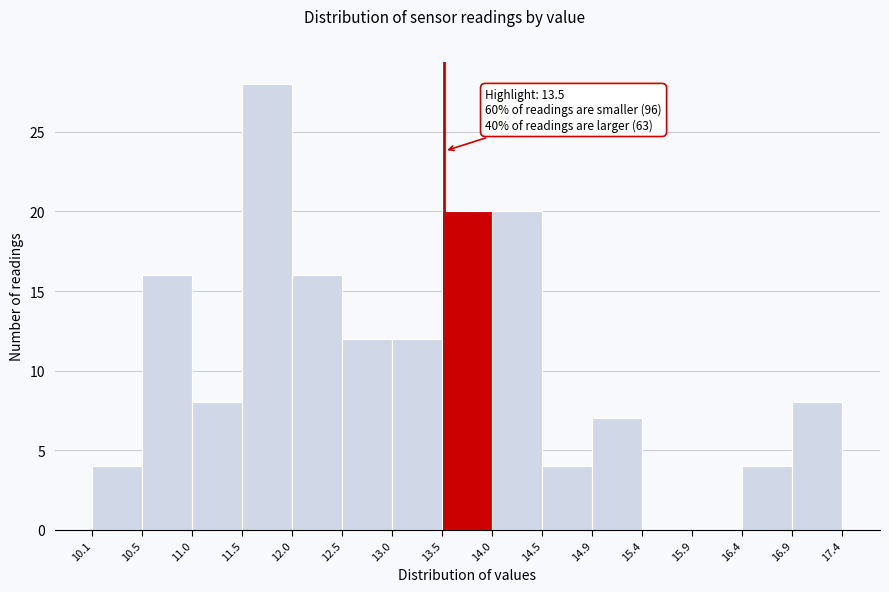

Which range on the x-axis has the tallest bar?

11.5 to 12.0